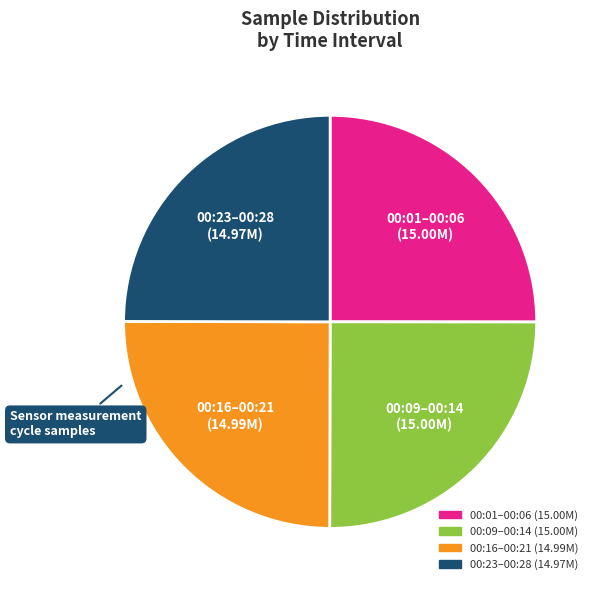

How many segments does this pie chart have?

4